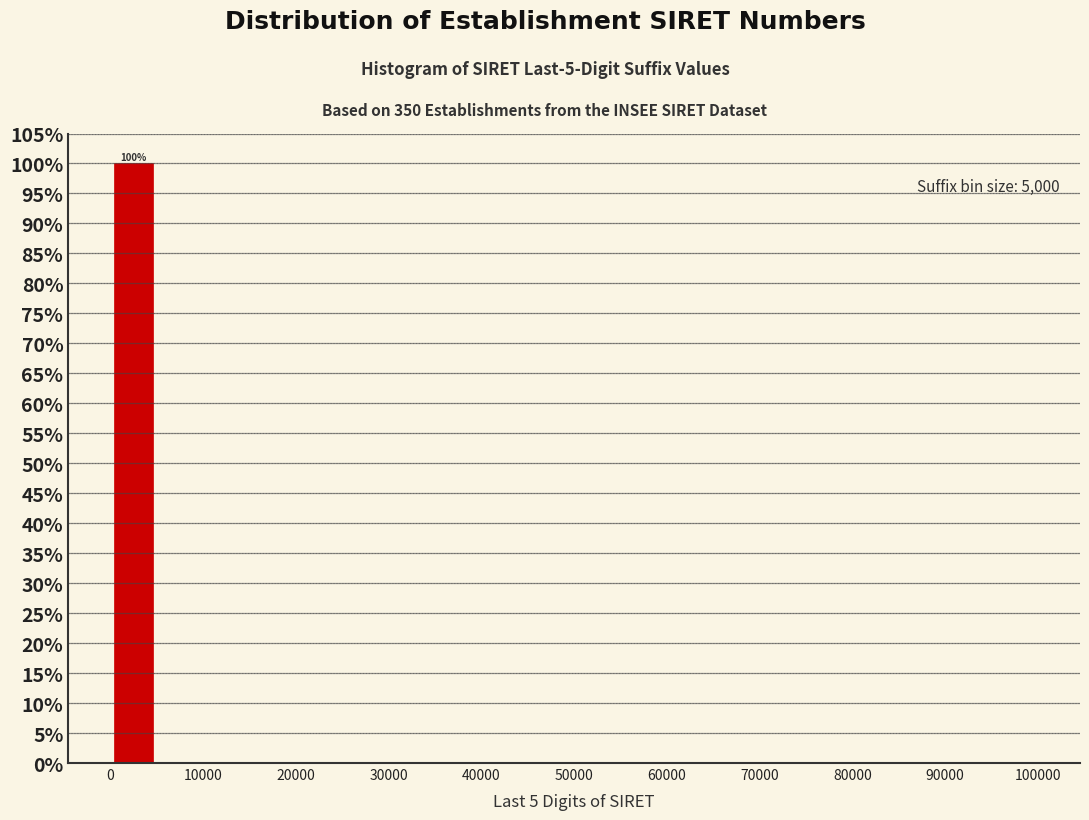

Over which range of the x-axis is the bar tallest?

0 to 5000